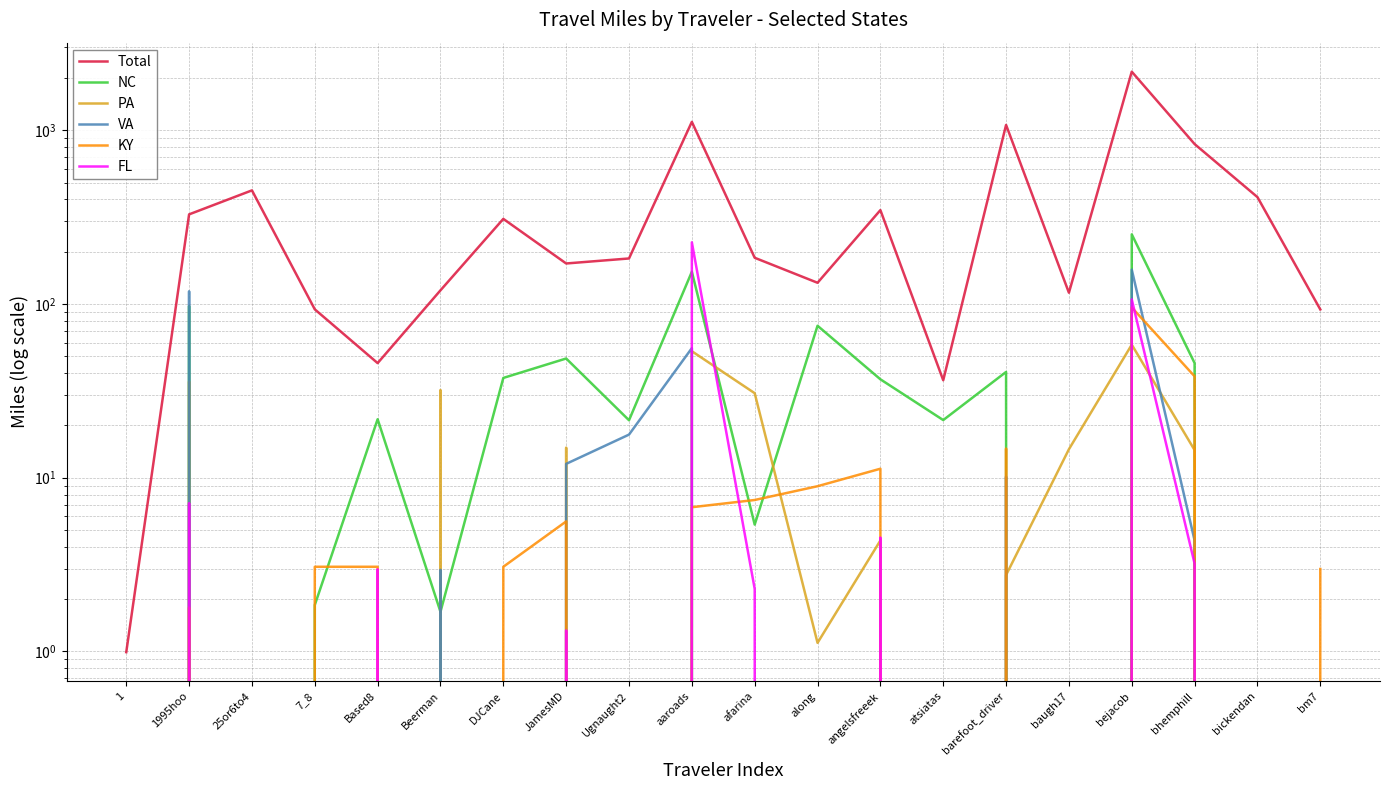

Reading left to right, extract all data points from this chart.

Total: 1=1.0	1995hoo=327.9	25or6to4=450.6	7_8=93.1	Based8=45.7	Beerman=119.8	DJCane=308.9	JamesMD=171.0	Ugnaught2=182.8	aaroads=1117.4	afarina=184.4	along=132.4	angelsfreeek=346.9	atsiatas=36.4	barefoot_driver=1072.9	baugh17=116.1	bejacob=2172.9	bhemphill=832.6	bickendan=412.1	bm7=93.0
NC: 1=0.0	1995hoo=97.2	25or6to4=0.0	7_8=1.9	Based8=21.7	Beerman=1.7	DJCane=37.5	JamesMD=48.5	Ugnaught2=21.4	aaroads=153.2	afarina=5.4	along=74.9	angelsfreeek=36.8	atsiatas=21.5	barefoot_driver=40.6	baugh17=0.0	bejacob=251.6	bhemphill=45.6	bickendan=0.0	bm7=0.0
PA: 1=0.0	1995hoo=35.8	25or6to4=0.0	7_8=0.0	Based8=0.0	Beerman=32.0	DJCane=0.0	JamesMD=14.9	Ugnaught2=0.0	aaroads=53.5	afarina=30.6	along=1.1	angelsfreeek=4.3	atsiatas=0.0	barefoot_driver=2.8	baugh17=14.6	bejacob=58.3	bhemphill=14.4	bickendan=0.0	bm7=0.0
VA: 1=0.0	1995hoo=118.3	25or6to4=0.0	7_8=0.0	Based8=0.0	Beerman=3.0	DJCane=0.0	JamesMD=12.0	Ugnaught2=17.7	aaroads=55.7	afarina=0.0	along=0.0	angelsfreeek=0.0	atsiatas=0.0	barefoot_driver=10.1	baugh17=0.0	bejacob=157.6	bhemphill=4.3	bickendan=0.0	bm7=0.0
KY: 1=0.0	1995hoo=1.8	25or6to4=0.0	7_8=3.1	Based8=3.1	Beerman=0.0	DJCane=3.1	JamesMD=5.6	Ugnaught2=0.0	aaroads=6.8	afarina=7.4	along=8.9	angelsfreeek=11.3	atsiatas=0.0	barefoot_driver=14.7	baugh17=0.0	bejacob=95.5	bhemphill=38.3	bickendan=0.0	bm7=3.0
FL: 1=0.0	1995hoo=7.1	25or6to4=0.0	7_8=0.0	Based8=3.0	Beerman=0.0	DJCane=0.0	JamesMD=1.3	Ugnaught2=0.0	aaroads=226.4	afarina=2.3	along=0.0	angelsfreeek=4.5	atsiatas=0.0	barefoot_driver=0.0	baugh17=0.0	bejacob=106.2	bhemphill=3.2	bickendan=0.0	bm7=0.0